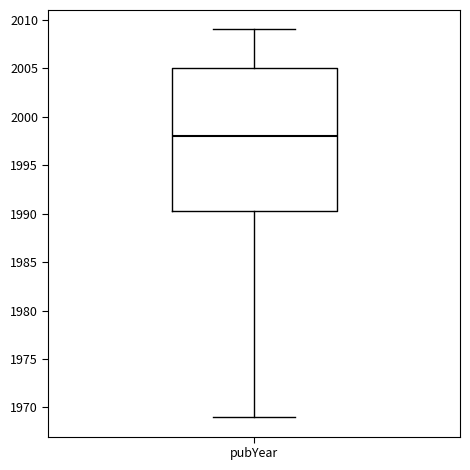

Read this box plot against the y-axis: the position of the median line, the range covered by the box, and the ends of both whiskers. The values are not printed on the chart, so give them approximately, as read against the axis.

median 1998.0, box 1990.5 to 2005.0, whiskers 1969.0 to 2009.0